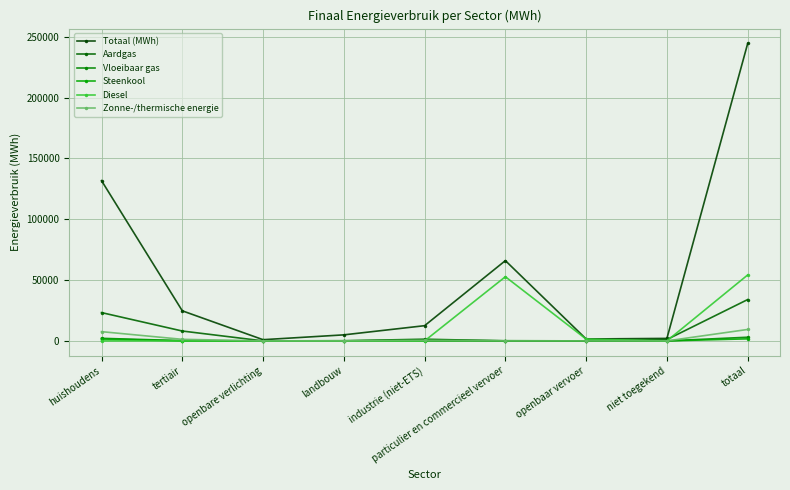

How many values in the Zonne-/thermische energie series exceed 0?

4